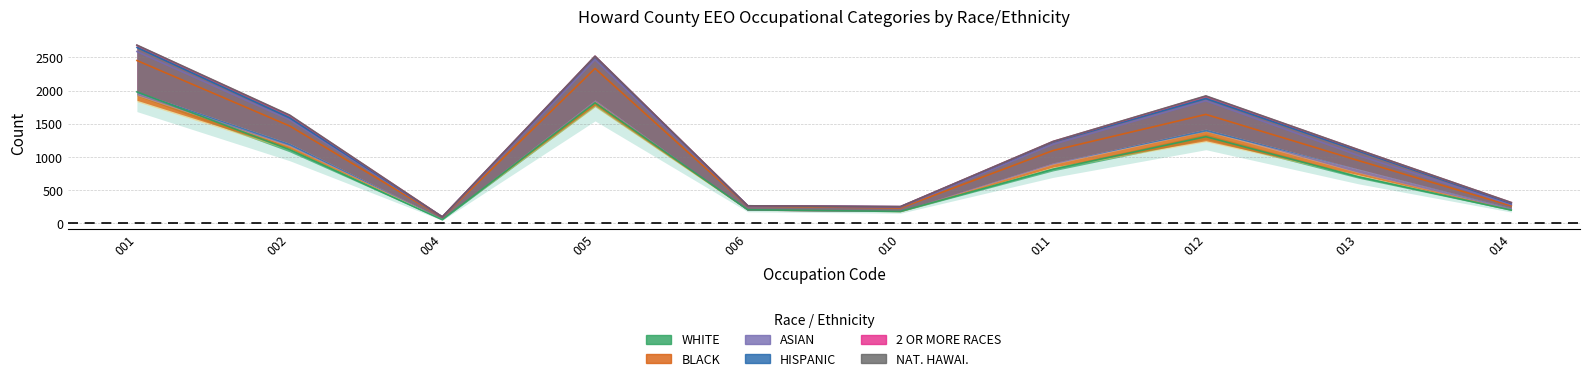

Reading right to left, extract all data points from this chart.

WHITE: 014=200	013=700	012=1305	011=815	010=180	006=205	005=1815	004=55	002=1110	001=1980
BLACK: 014=34	013=140	012=140	011=160	010=25	006=25	005=245	004=29	002=190	001=175
ASIAN: 014=14	013=55	012=185	011=70	010=10	006=0	005=95	004=0	002=65	001=109
HISPANIC: 014=15	013=59	012=4	011=24	010=4	006=0	005=30	004=0	002=19	001=45
2 OR MORE RACES: 014=10	013=10	012=35	011=4	010=0	006=0	005=4	004=0	002=34	001=25
NAT. HAWAI.: 014=0	013=0	012=0	011=0	010=0	006=0	005=0	004=0	002=0	001=0